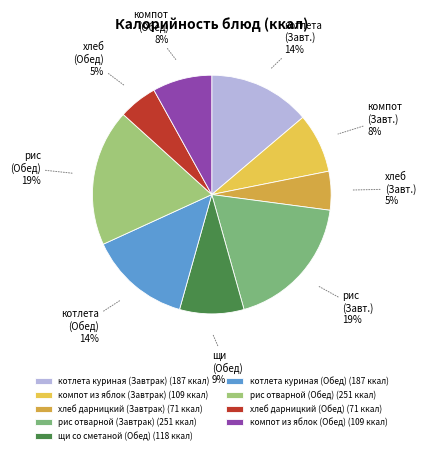

Rank the categories by value from highest to lowest.

рис отварной (Завтрак), рис отварной (Обед), котлета куриная (Завтрак), котлета куриная (Обед), щи со сметаной (Обед), компот из яблок (Завтрак), компот из яблок (Обед), хлеб дарницкий (Завтрак), хлеб дарницкий (Обед)